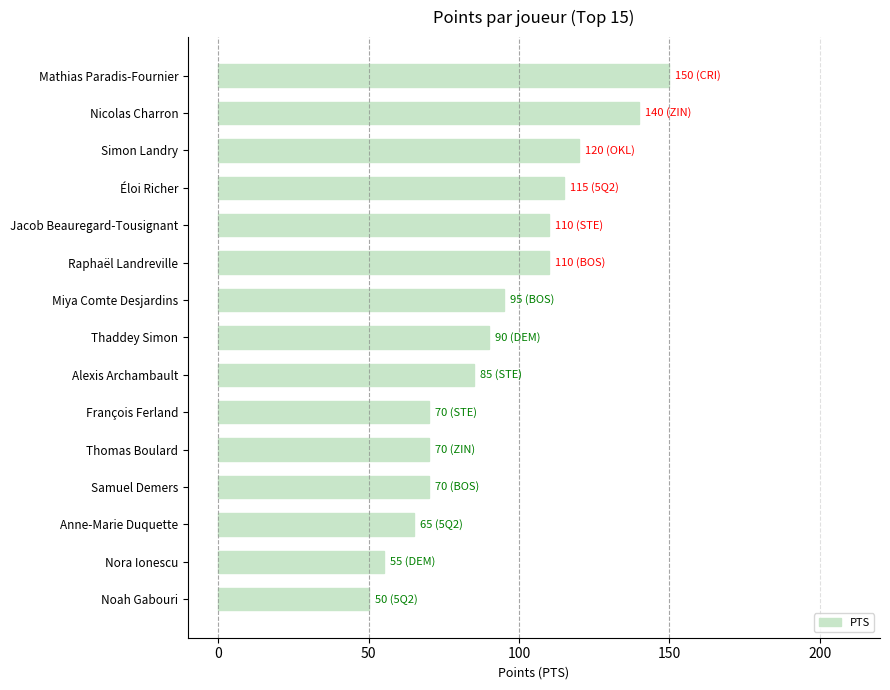

What is the label of the 8th bar from the top?

Thaddey Simon